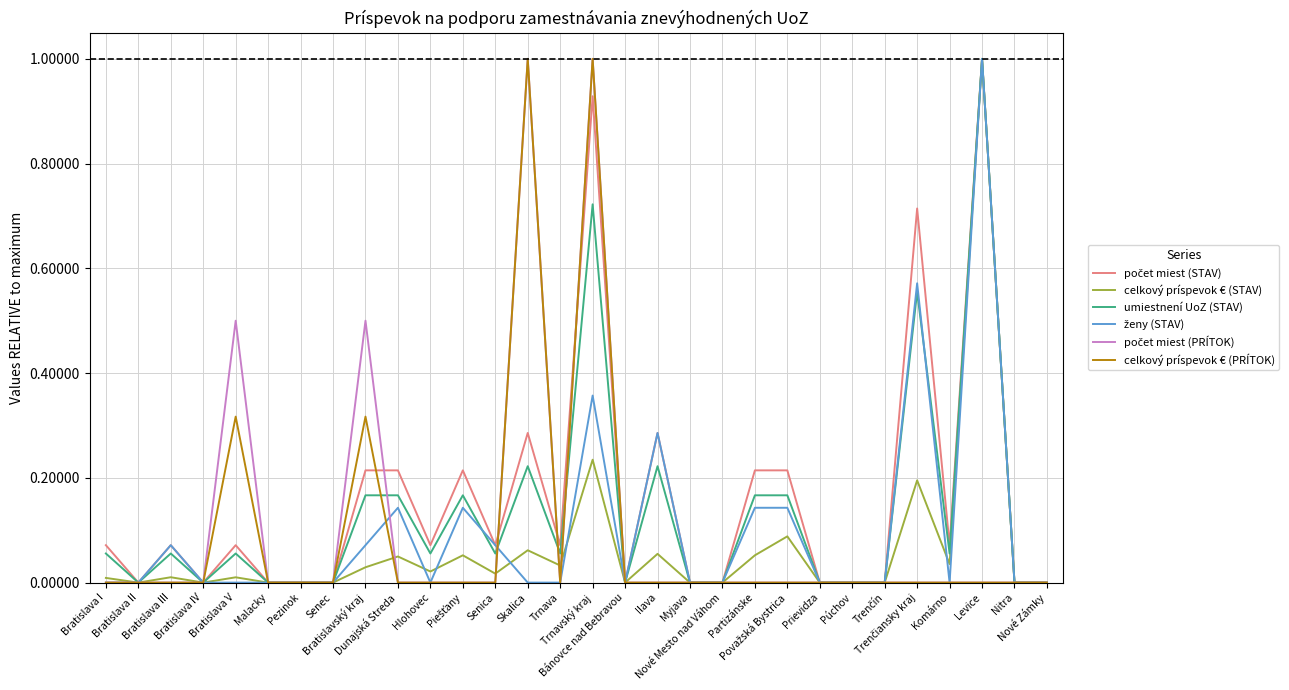

What is the maximum value shown in the chart?

1.0